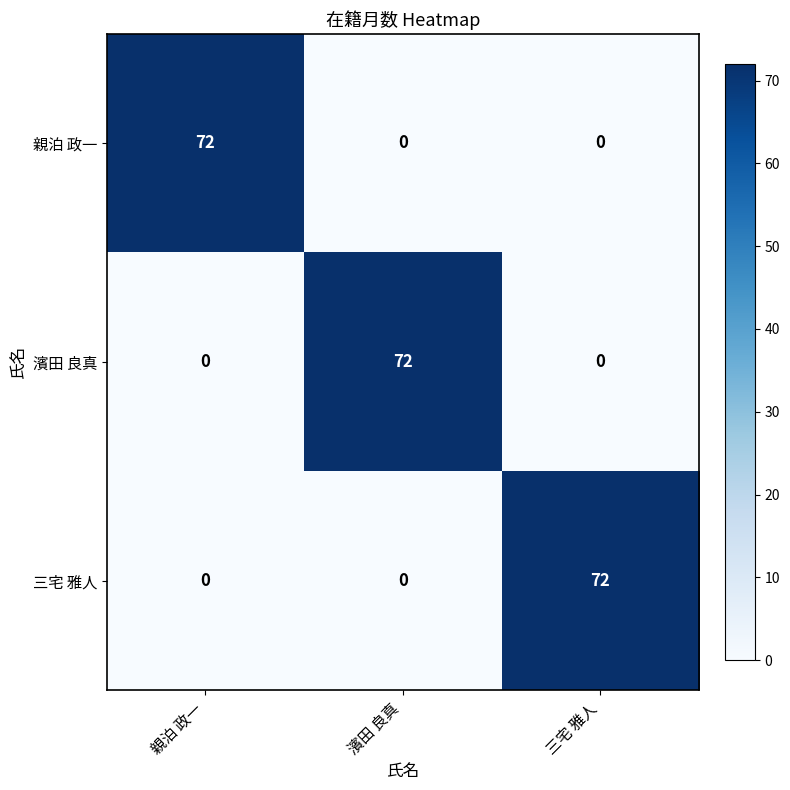

What is the greatest value displayed?

72